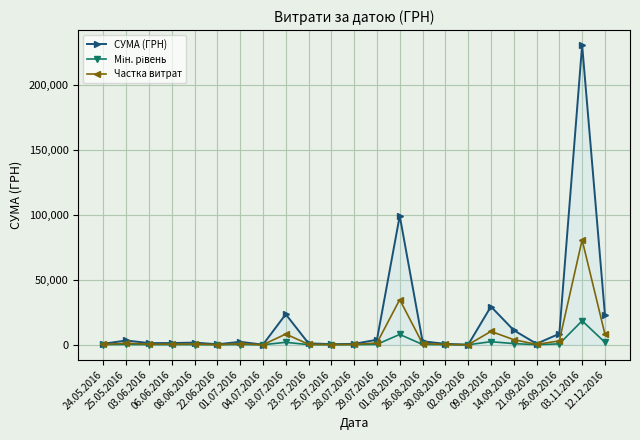

What position from the left is 18.07.2016?

9